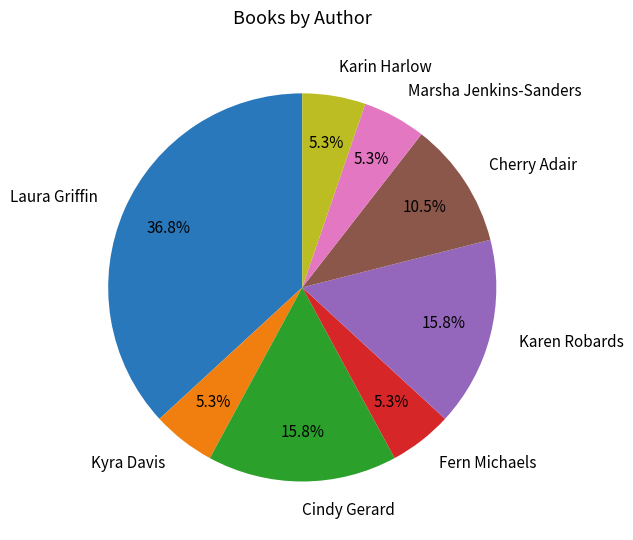

To the nearest percent, what percentage of the pie is Marsha Jenkins-Sanders?

5%